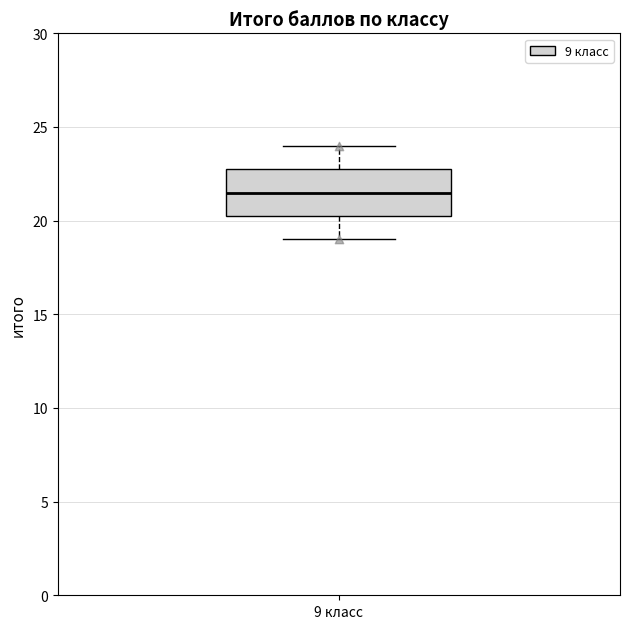

Transcribe this box plot: give where the median line is, the range the box spans, and where the two whiskers end, as read against the y-axis. The values are not printed on the chart, so give them approximately, as read against the axis.

median 21.5, box 20.5 to 23.0, whiskers 19.0 to 24.0